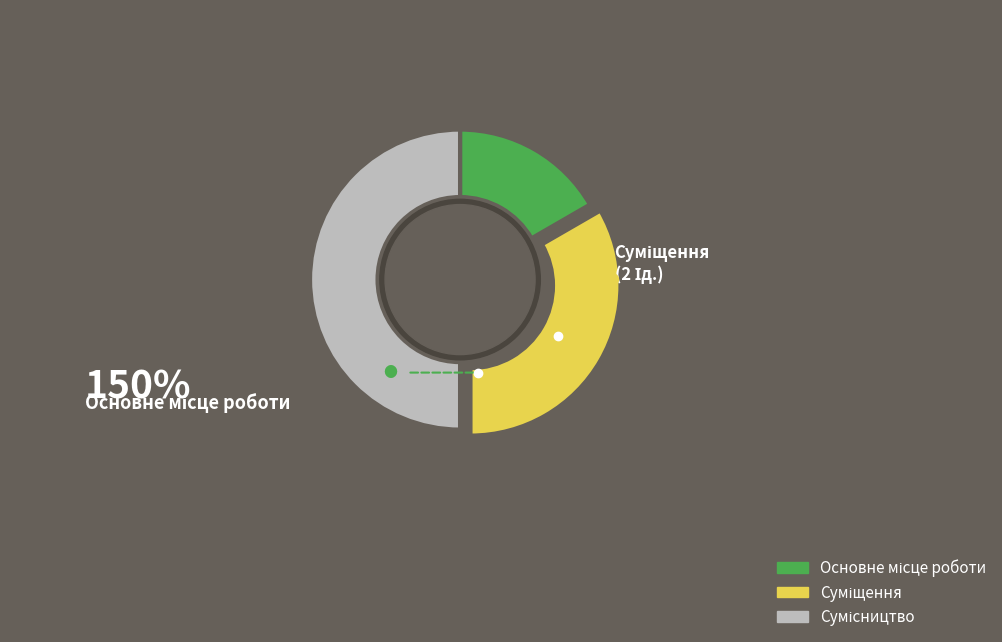

The Суміщення slice represents 28% of the pie. True or false?

False